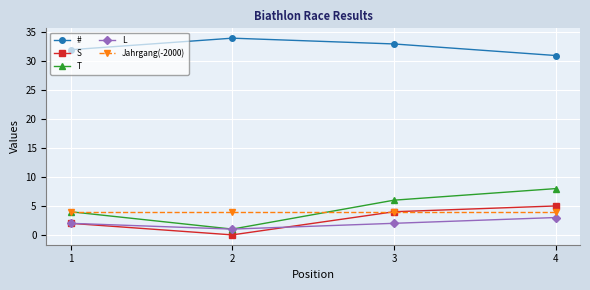

Rank the series by their maximum value, from lowest to highest.

L, Jahrgang(-2000), S, T, #